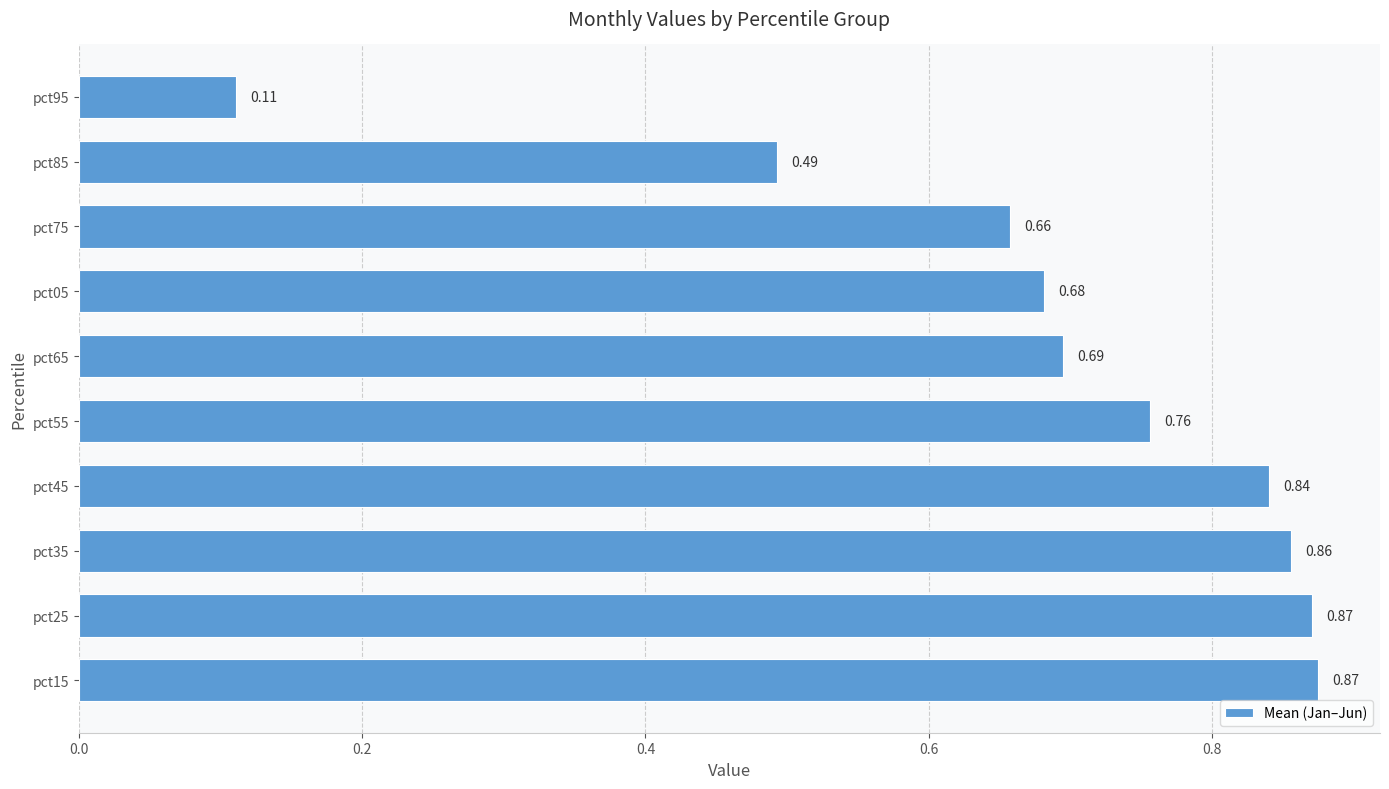

Which has a higher value, pct35 or pct25?

pct25